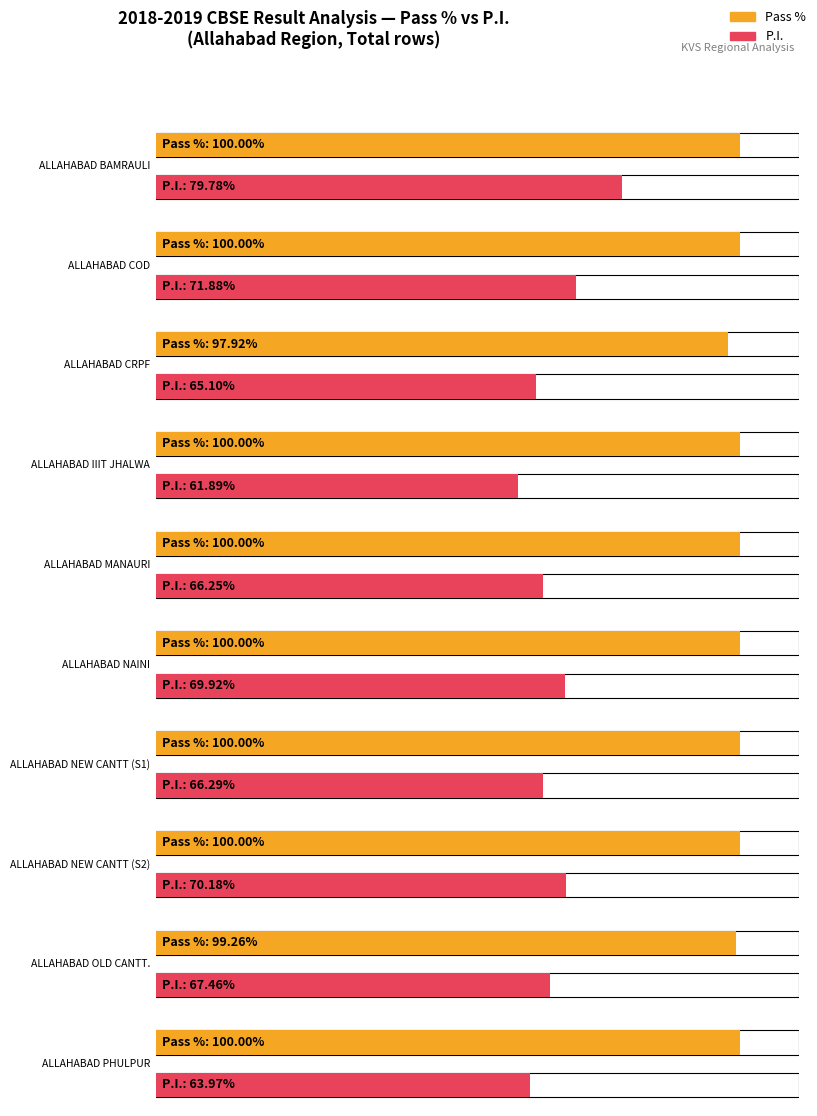

At which label does P.I. first exceed 67?

ALLAHABAD BAMRAULI